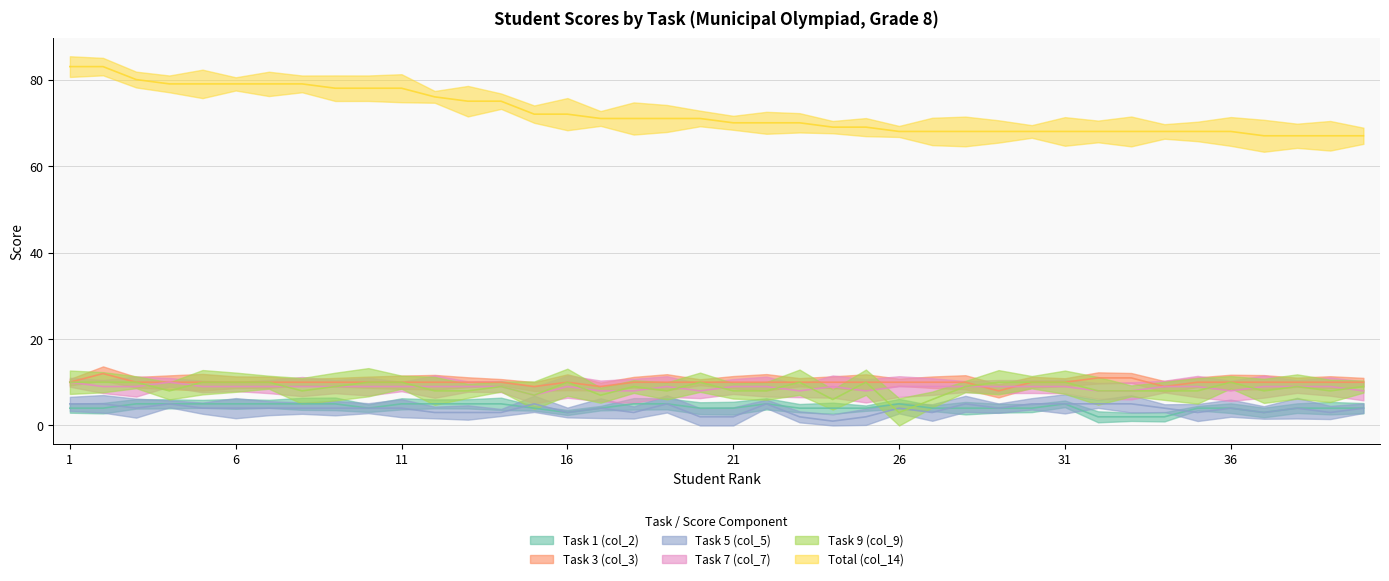

Which series changed the most between 7 and 24?

Total (col_14)